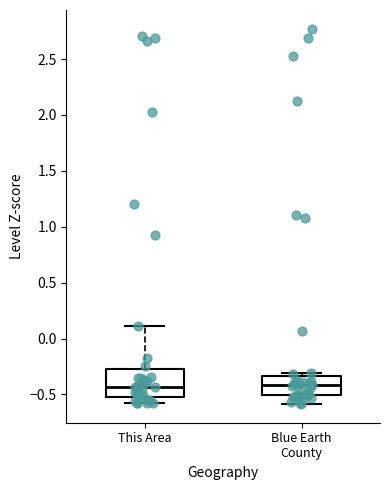

Reading left to right, read every box against the y-axis: the position of its median line, the range the box covers, and the ends of its whiskers. The values are not printed on the chart, so give them approximately, as read against the axis.

This Area: median -0.45, box -0.55 to -0.25, whiskers -0.55 (just below the box's lower edge) to 0.10
Blue Earth County: median -0.40, box -0.50 to -0.35, whiskers -0.60 to -0.30